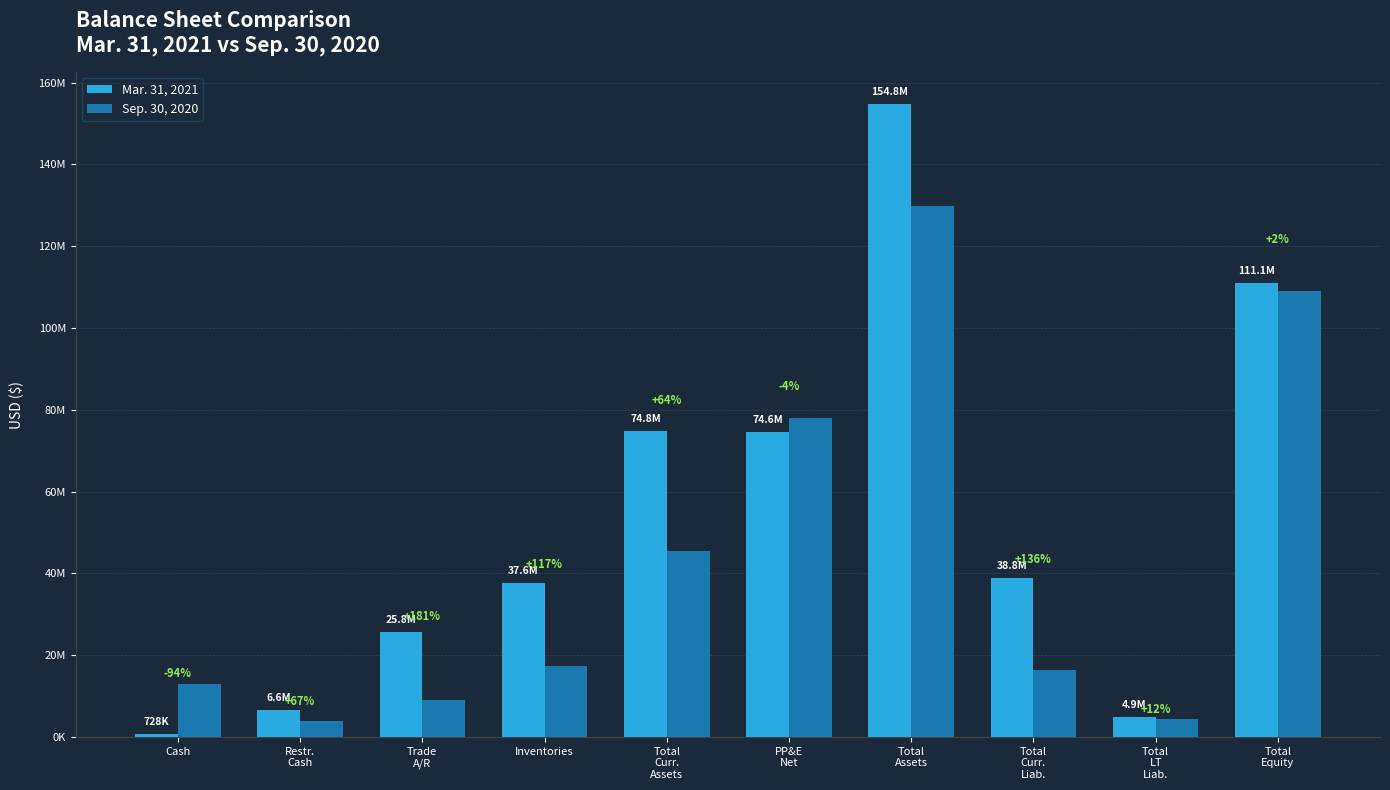

True or false: Mar. 31, 2021 has a value of 728444 at Cash.

True